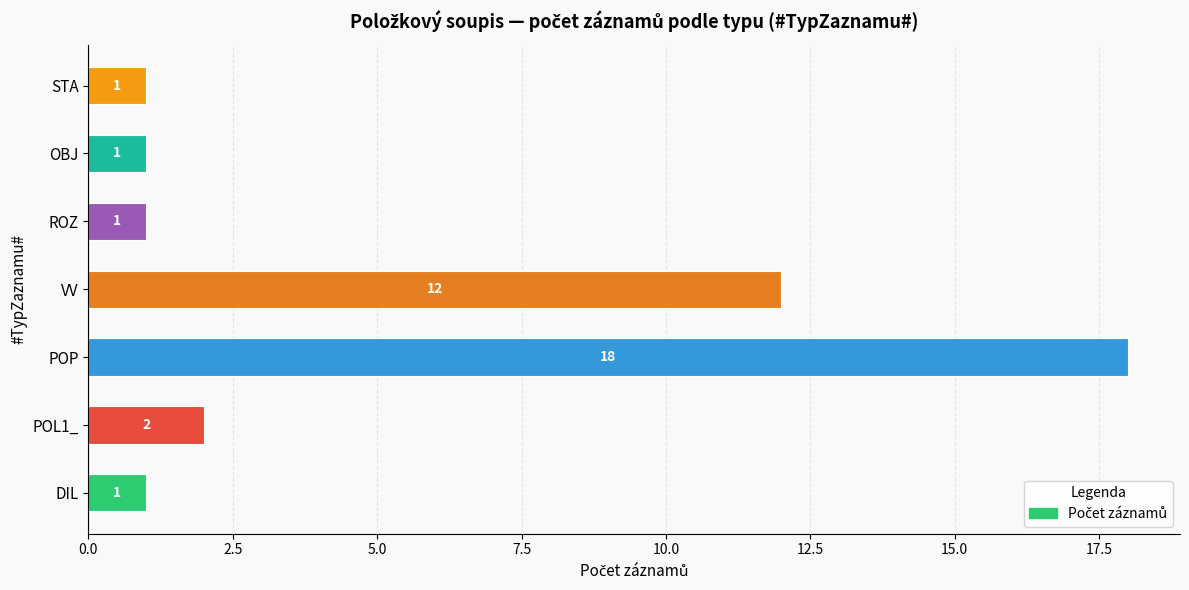

What is the maximum value shown in the chart?

18